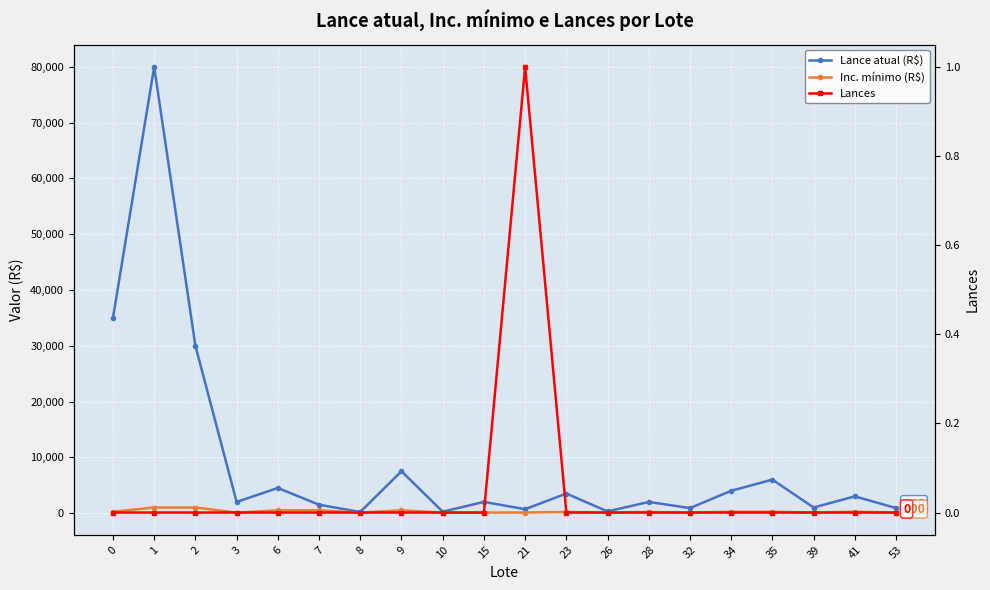

True or false: Inc. mínimo (R$) has more than 2 interior local peaks.

True